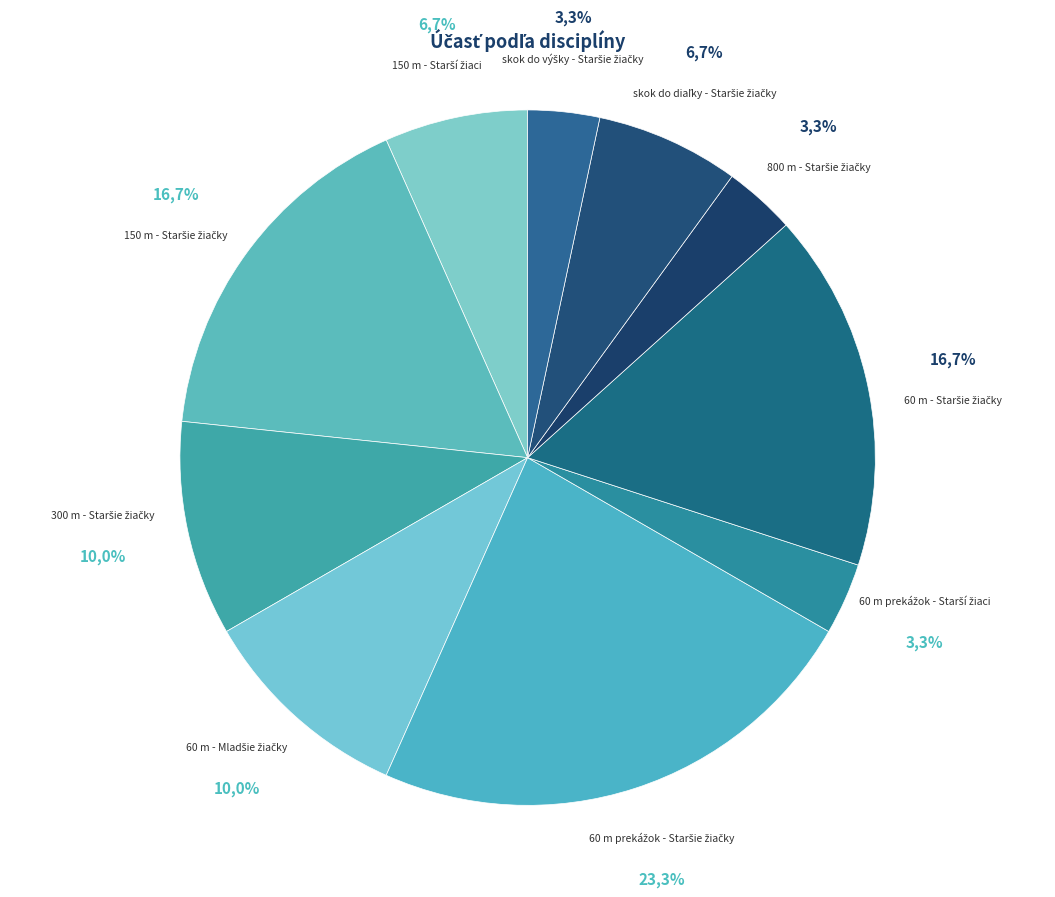

What percentage is the skok do diaľky - Staršie žiačky slice, to the nearest percent?

7%